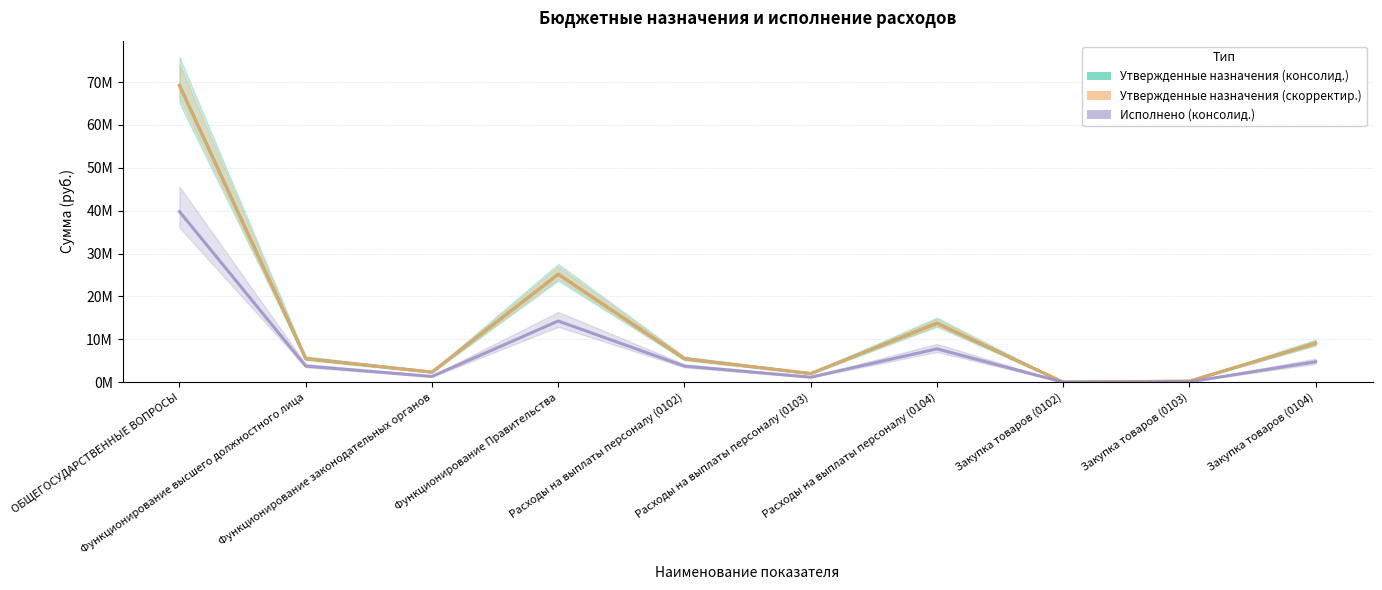

Between Функционирование высшего должностного лица and Расходы на выплаты персоналу (0102), which is larger?

Функционирование высшего должностного лица